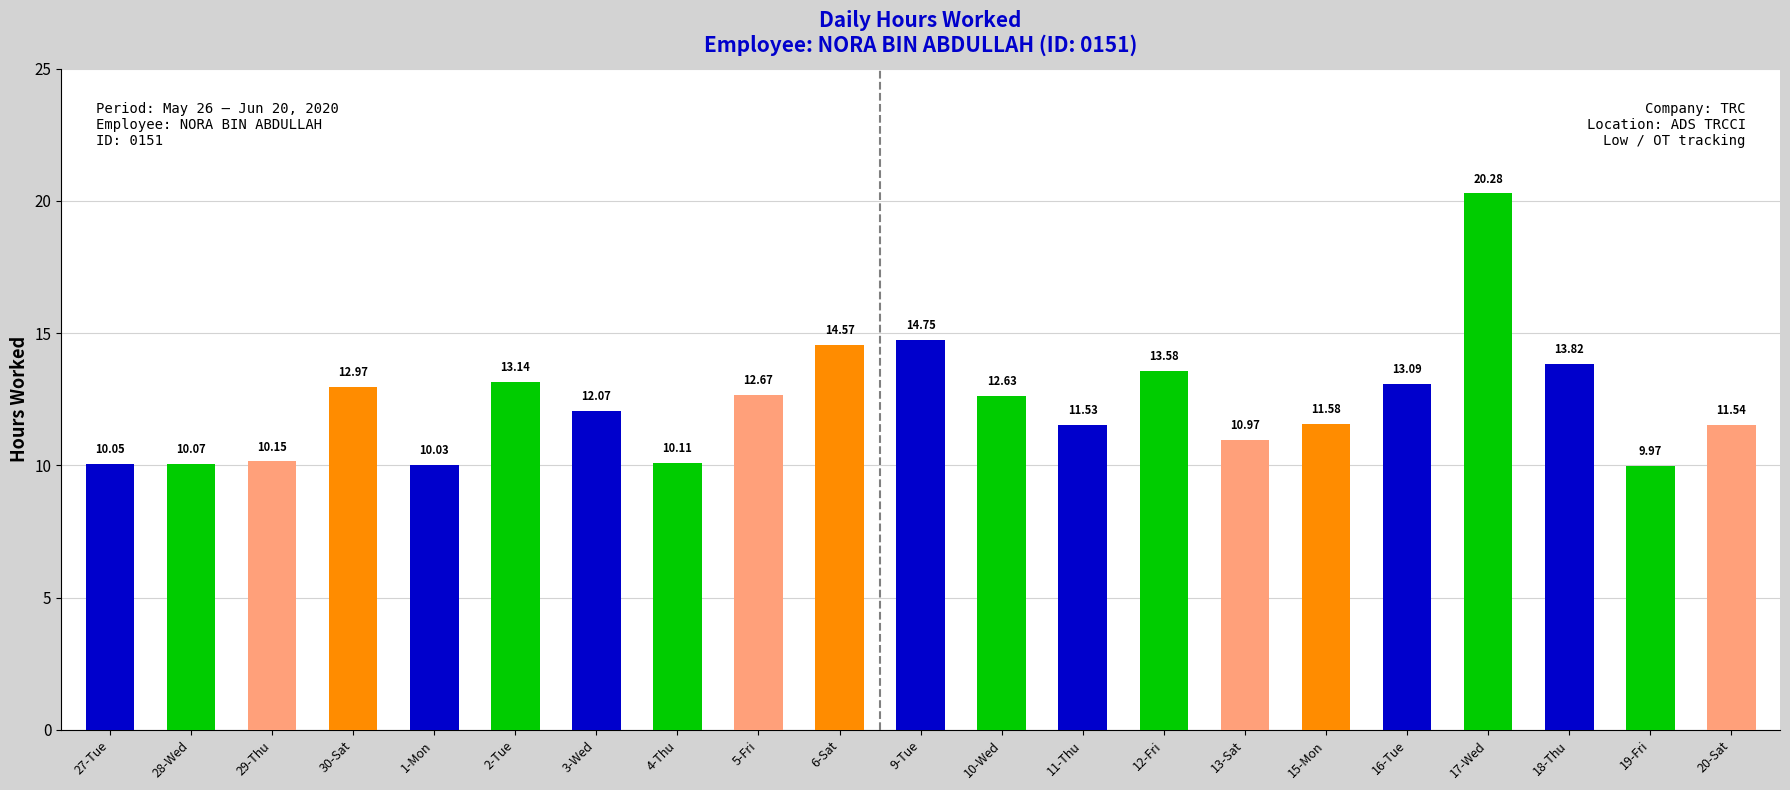

At which label is the value closest to 15?

9-Tue